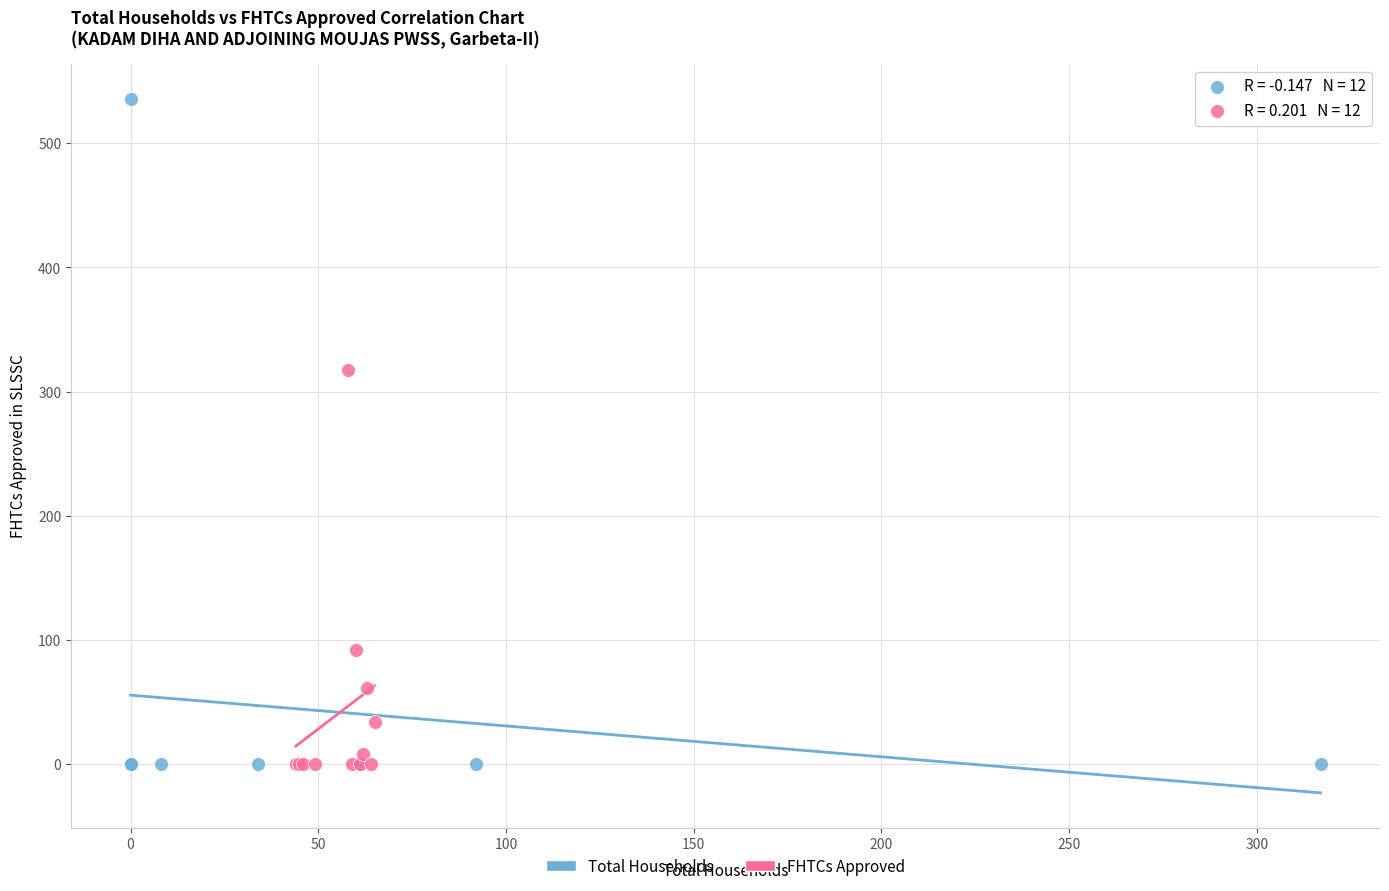

Which series reaches the maximum Y coordinate?

Total Households